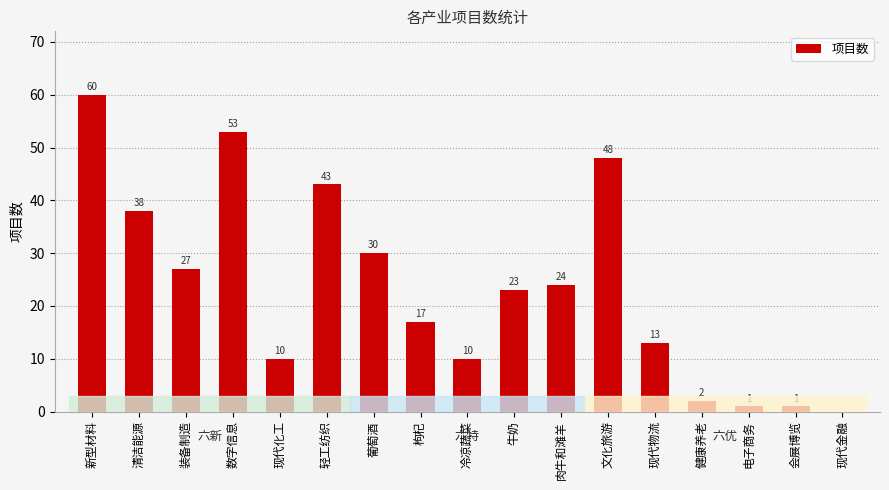

Is it true that the value at 现代金融 is -34?

False